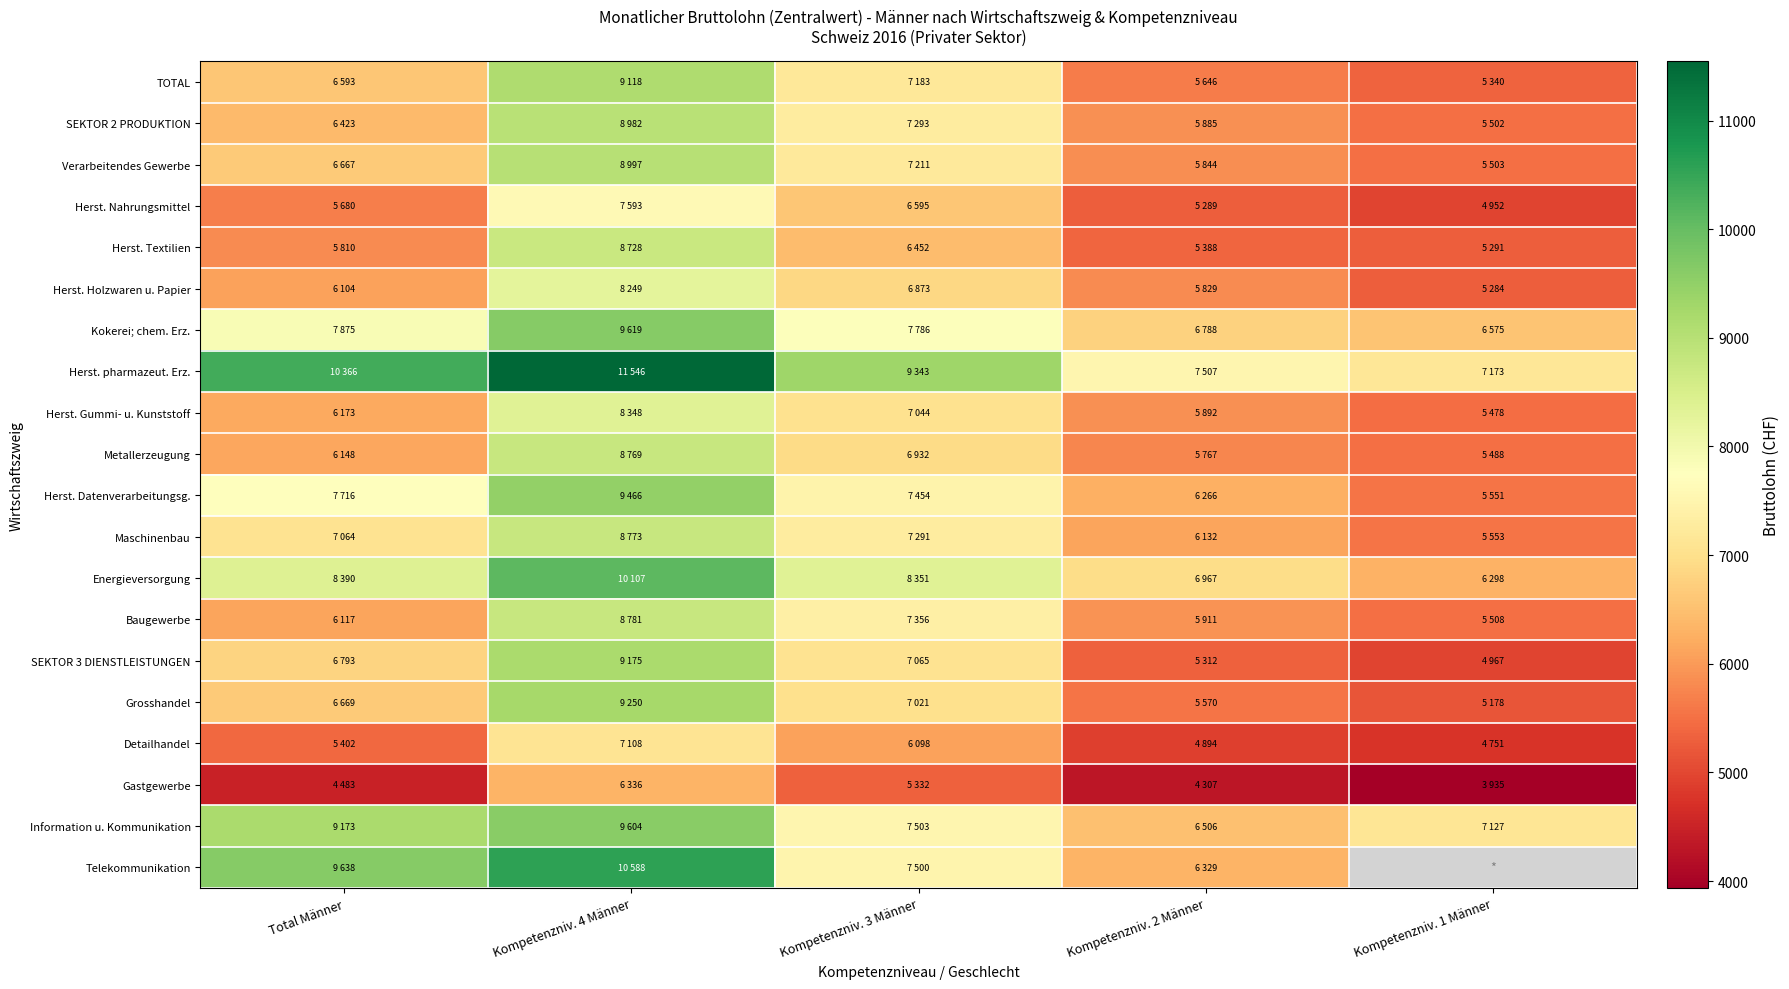

Which series has the largest total across all categories?

Herst. pharmazeut. Erz.